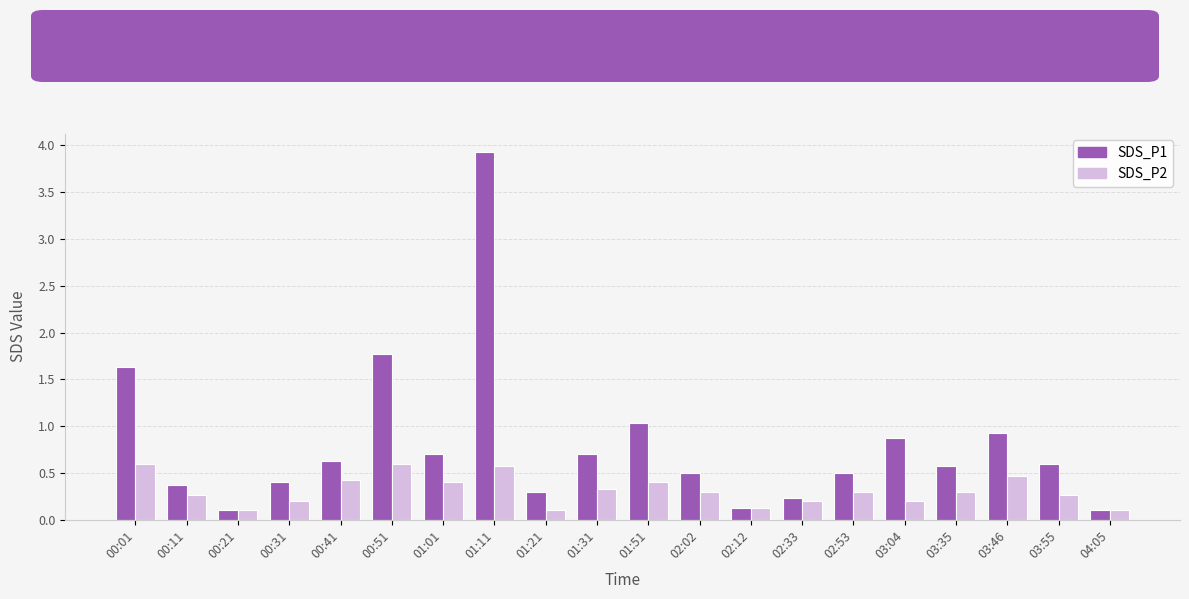

Count the SDS_P2 values in the range 0 to 1.

20